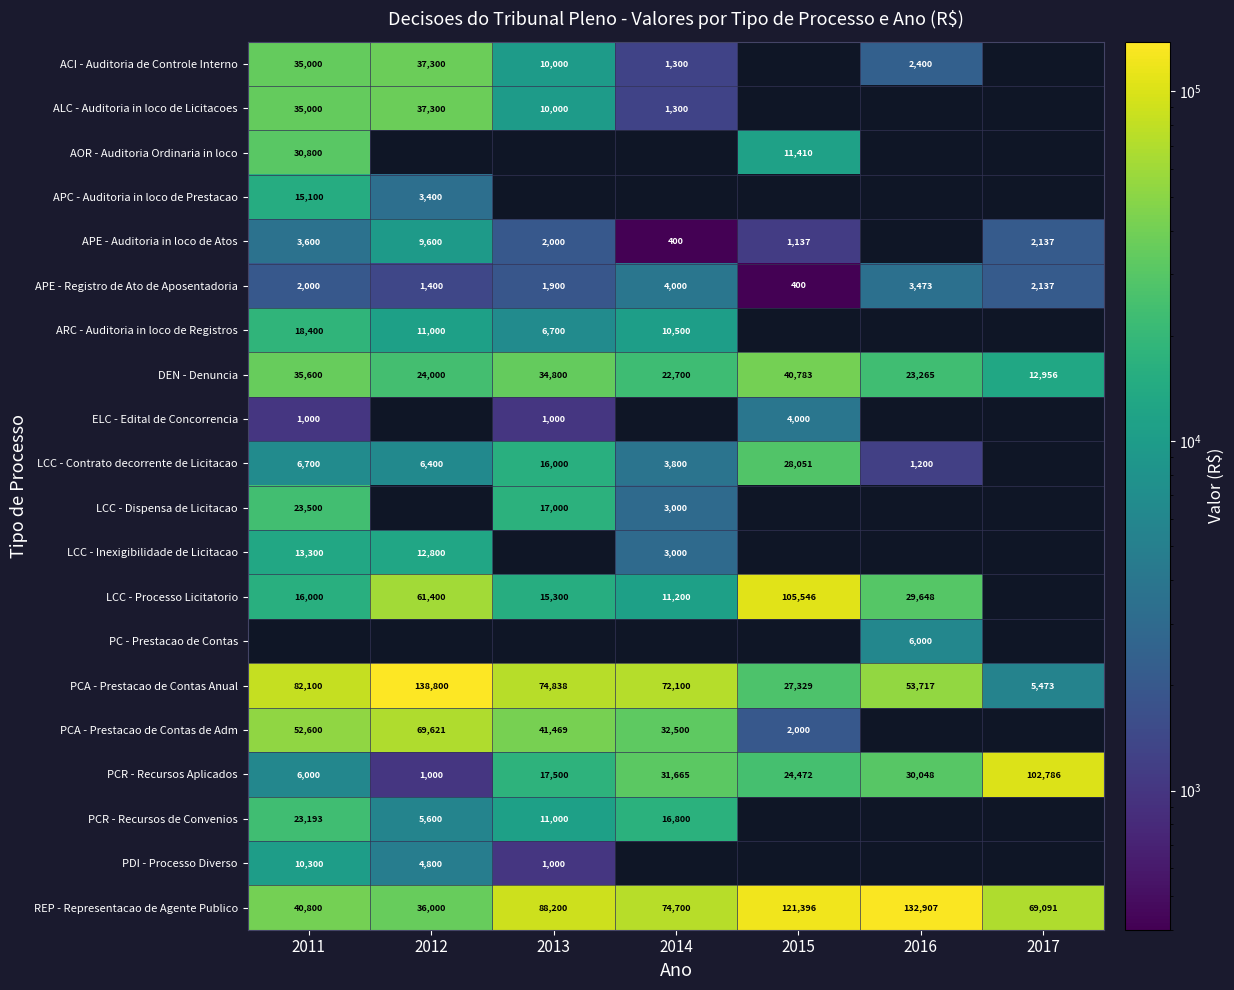

What is the spread (max minus min) of values at 2013?

87200.0